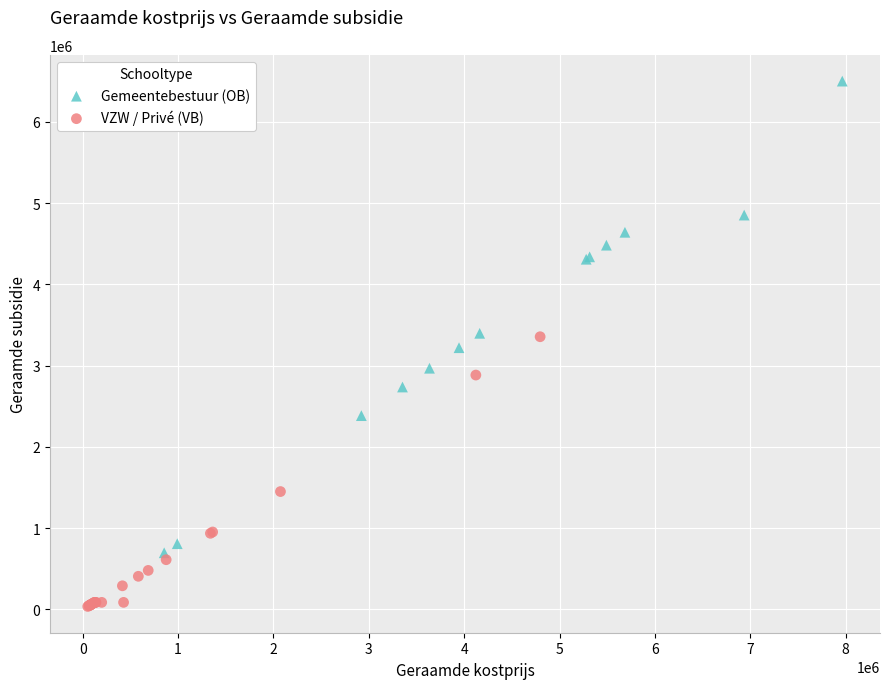

Which series has the widest spread of Y values?

Gemeentebestuur (OB)